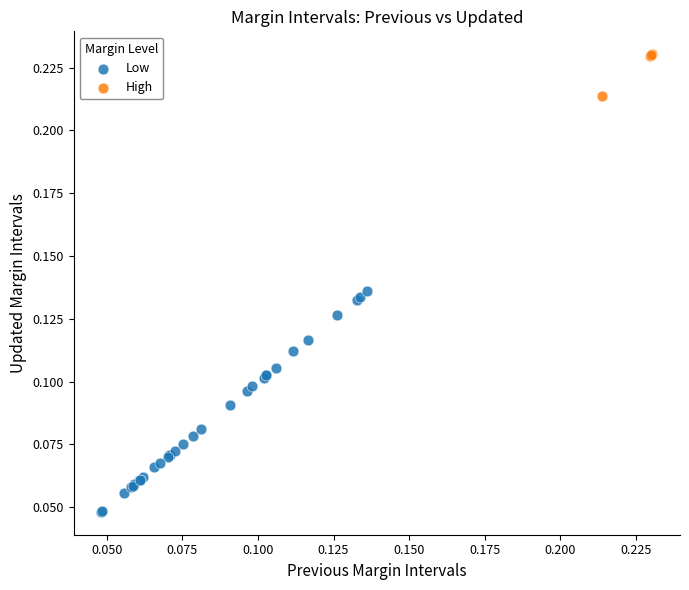

Which series reaches the minimum Y coordinate?

Low